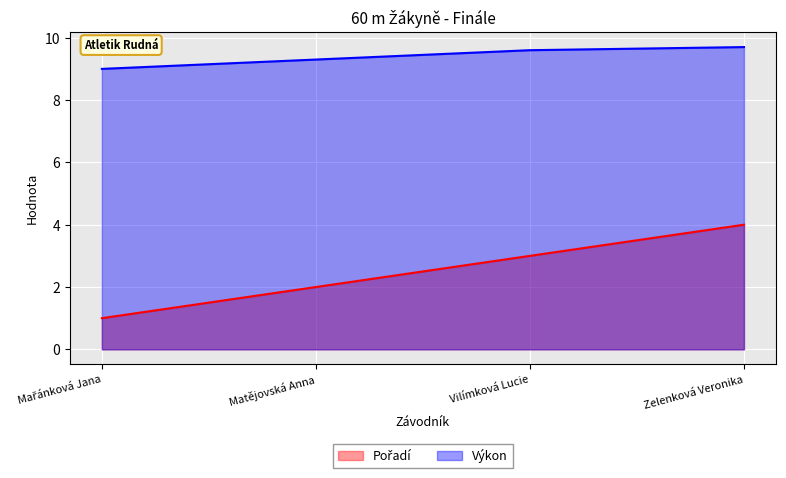

What is the spread (max minus min) of values at Matějovská Anna?

7.3